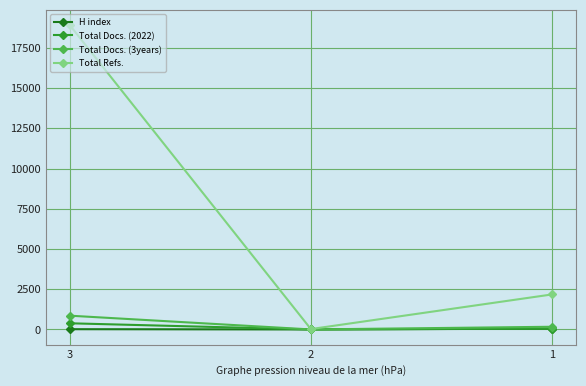

What is the difference between the maximum and minimum values in the Total Docs. (3years) series?

856